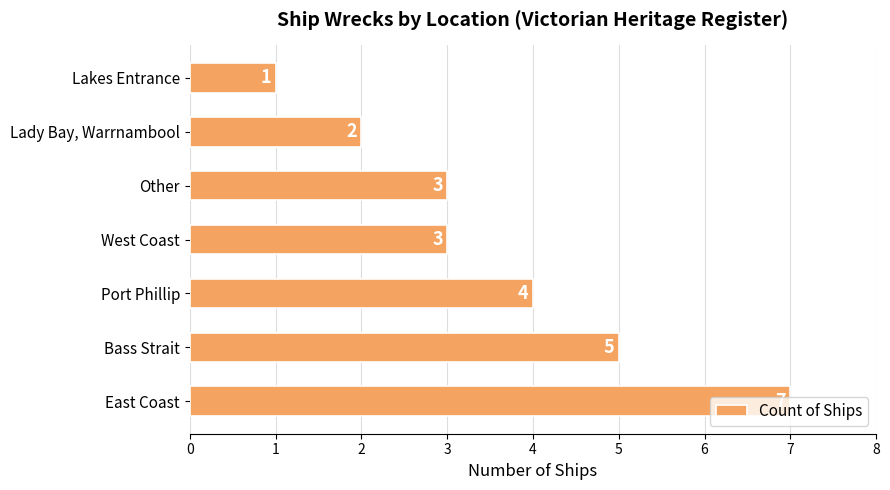

Which has a higher value, West Coast or Lady Bay, Warrnambool?

West Coast